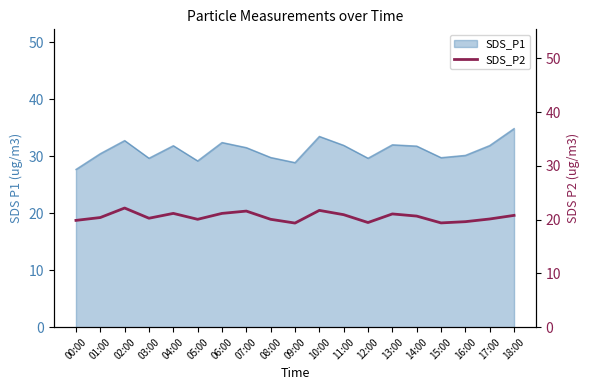

True or false: SDS_P1 has a value of 29.7 at 03:00.

True